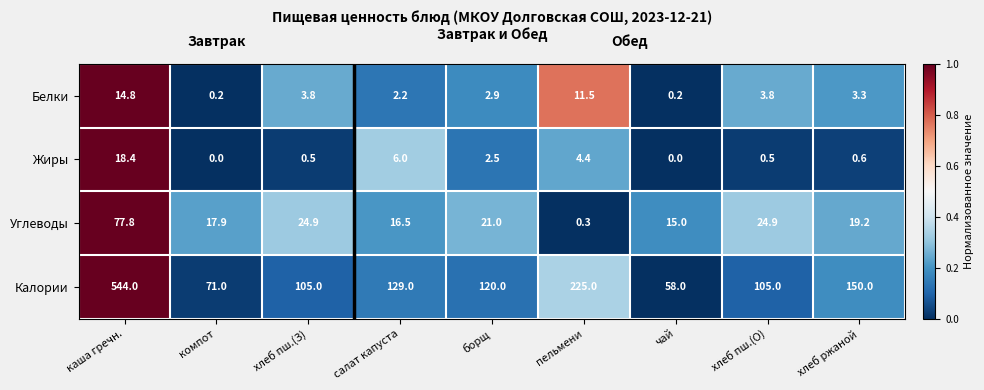

Where is Калории nearest to the value 301?

пельмени